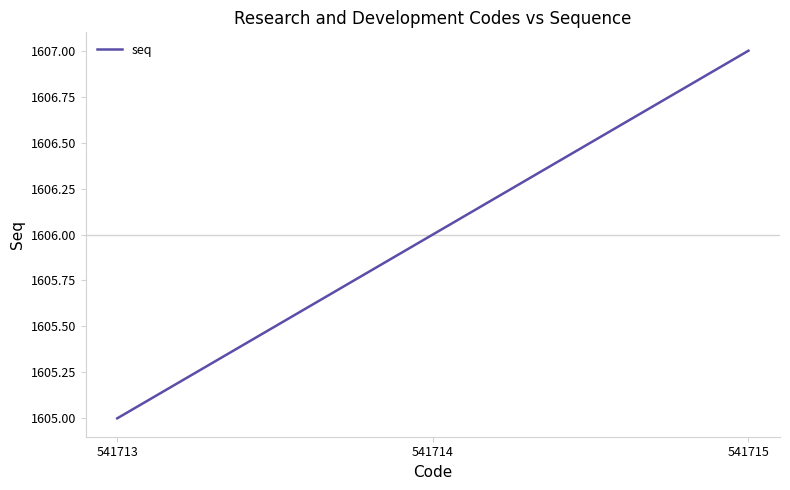

Between 541713 and 541715, which is larger?

541715